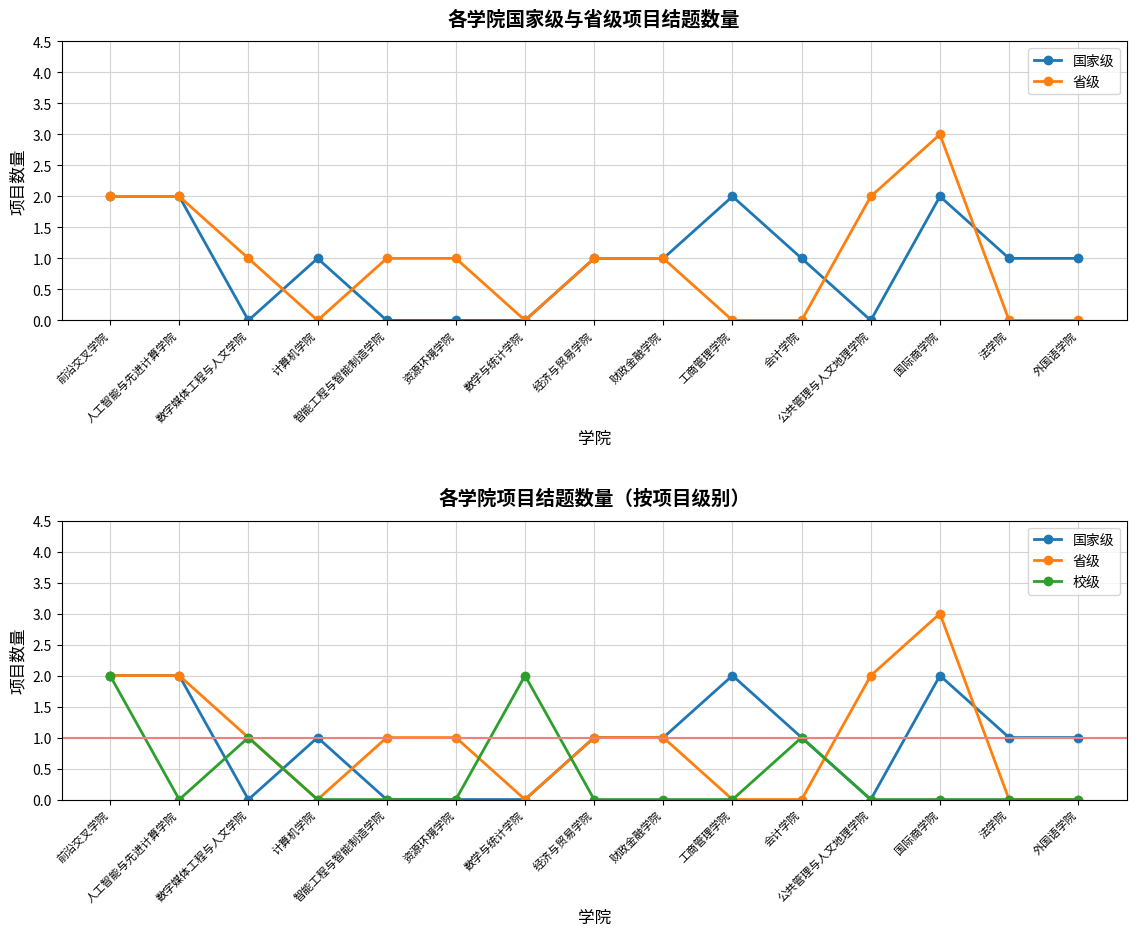

Count the number of categories in the chart.

15